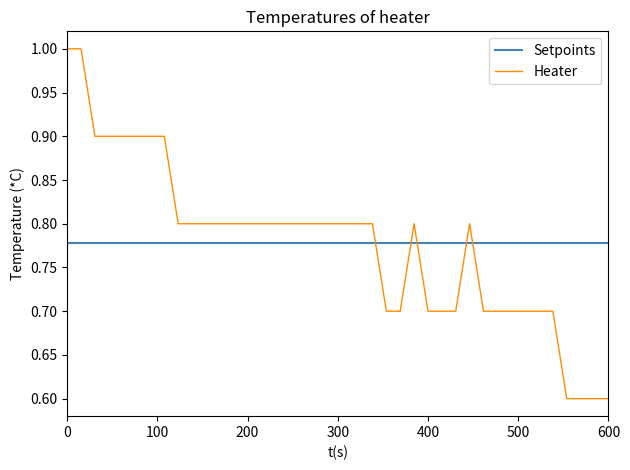

Which series has the widest spread of values?

Heater